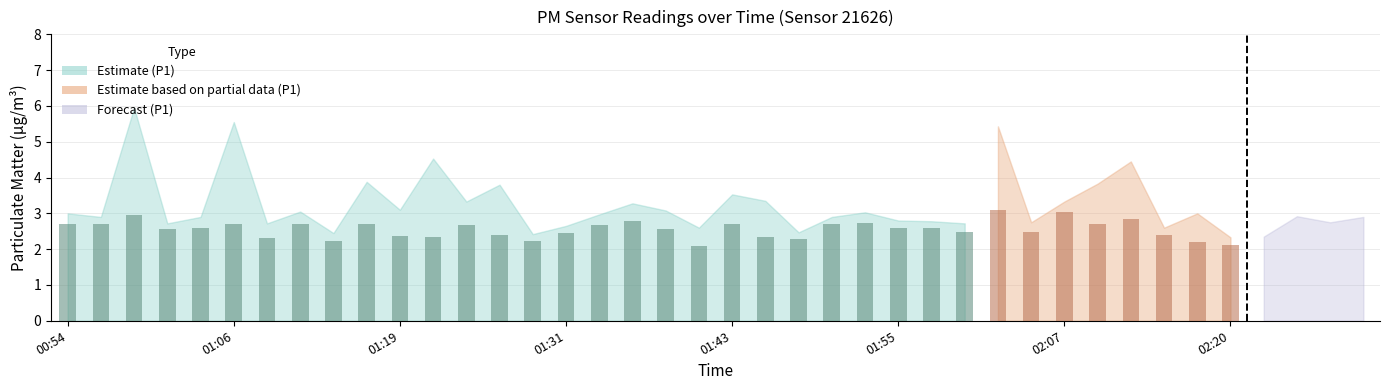

At which category is the sum across all series the highest?

00:59